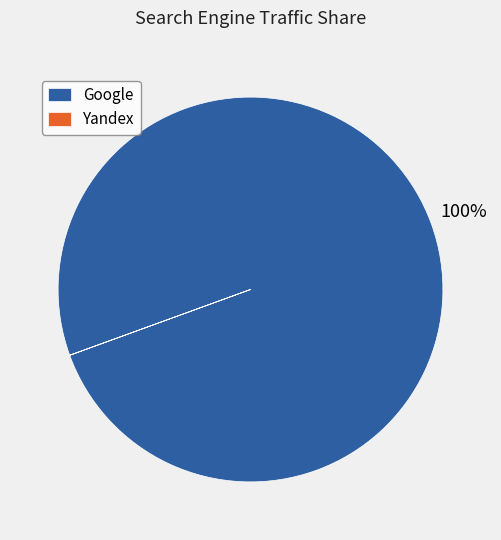

The Google slice represents 90% of the pie. True or false?

False